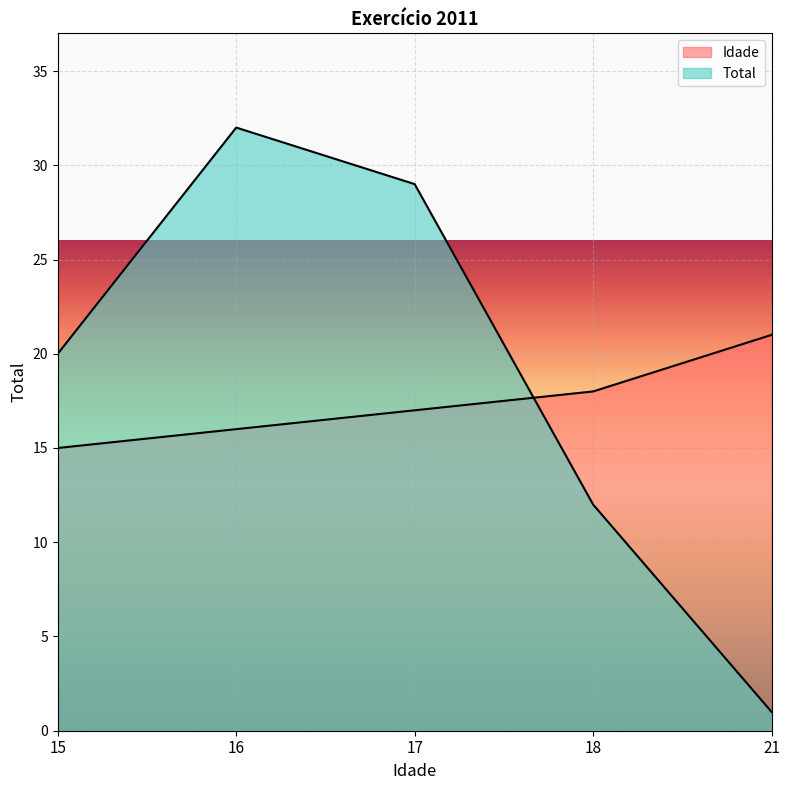

How many data points in Idade are above 17?

2